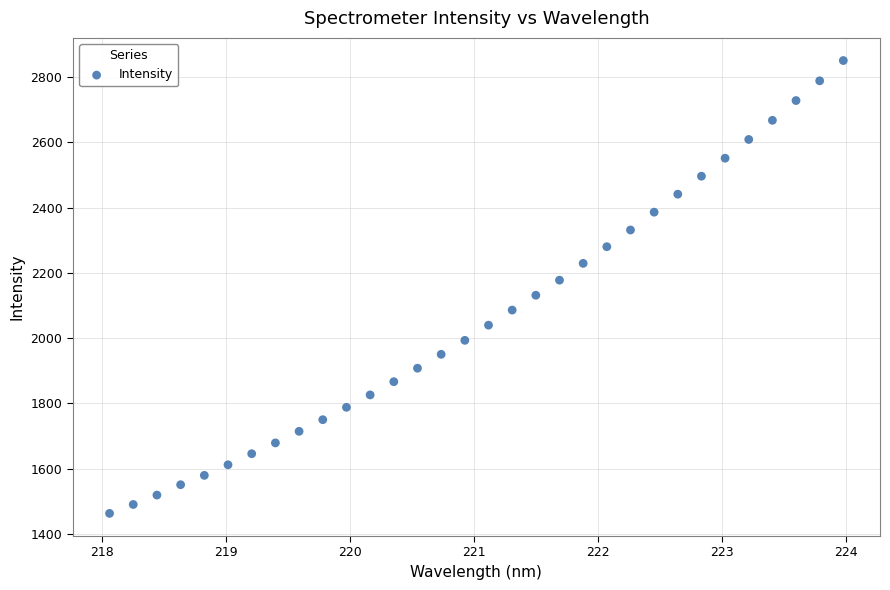

What is the range of Y values (max minus min)?

1388.6